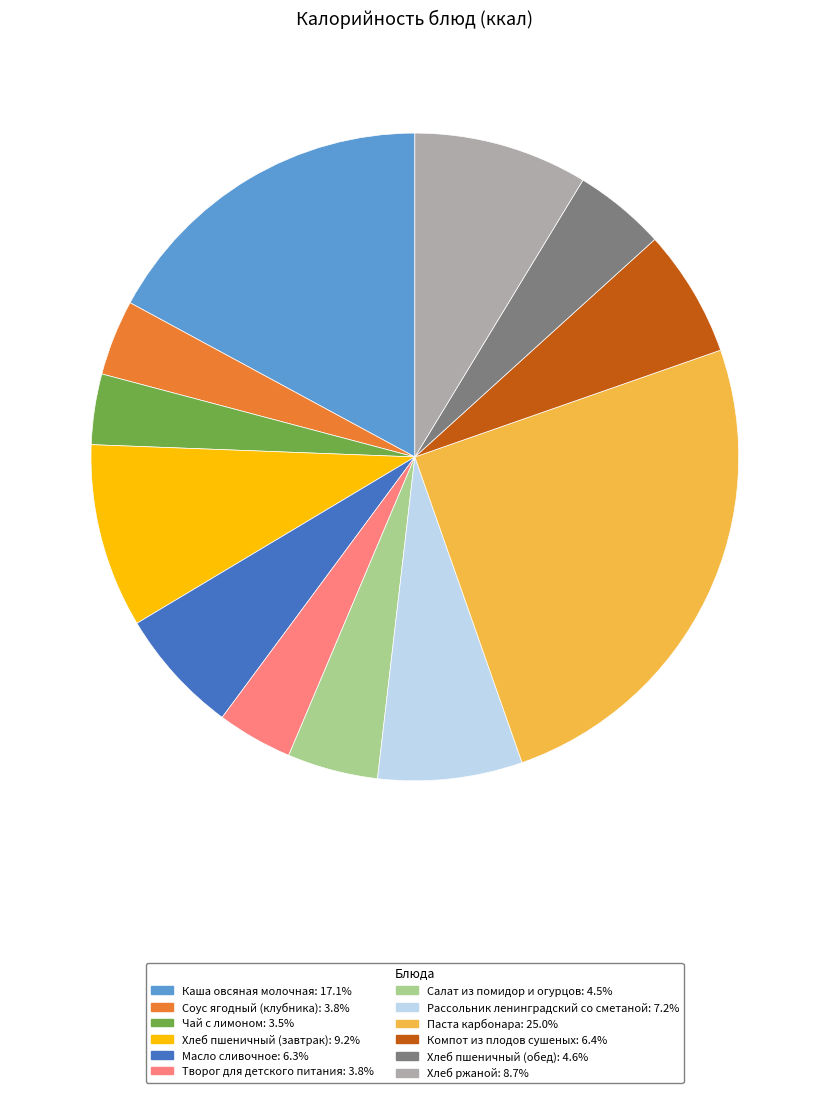

Do Масло сливочное: 6.3% and Компот из плодов сушеных: 6.4% together represent more than half of the pie?

No